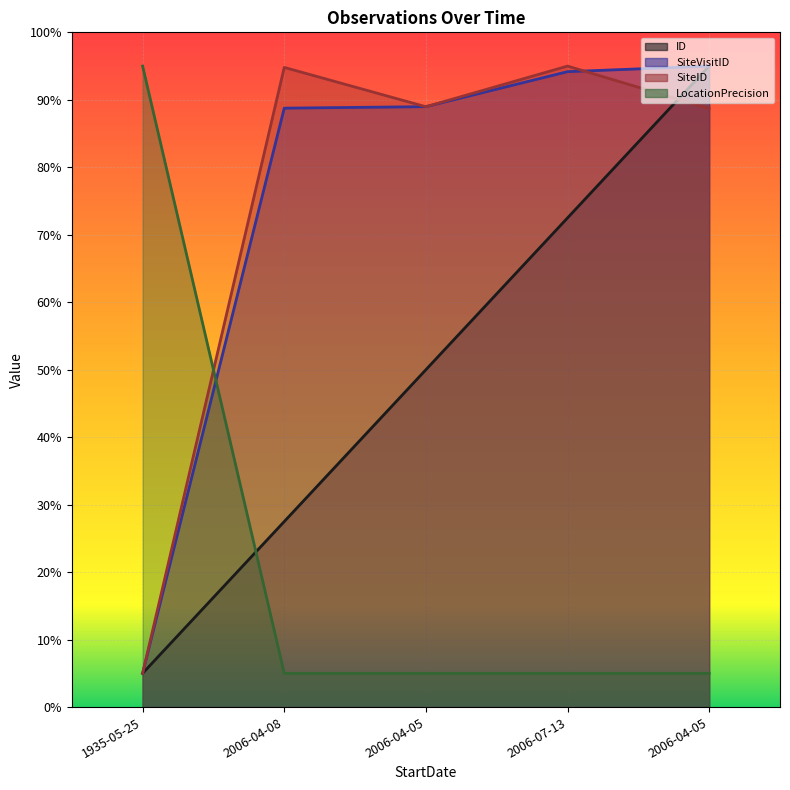

What is the label of the 2nd point from the left?

2006-04-08